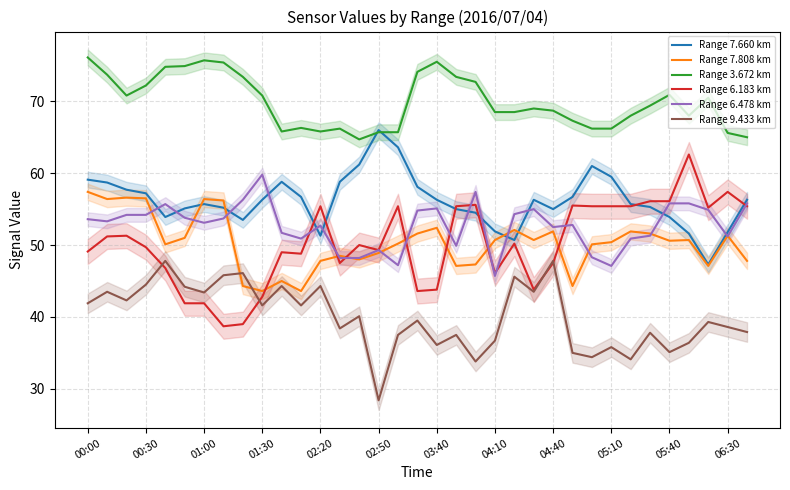

Does the chart display data point markers on the line(s)?

No